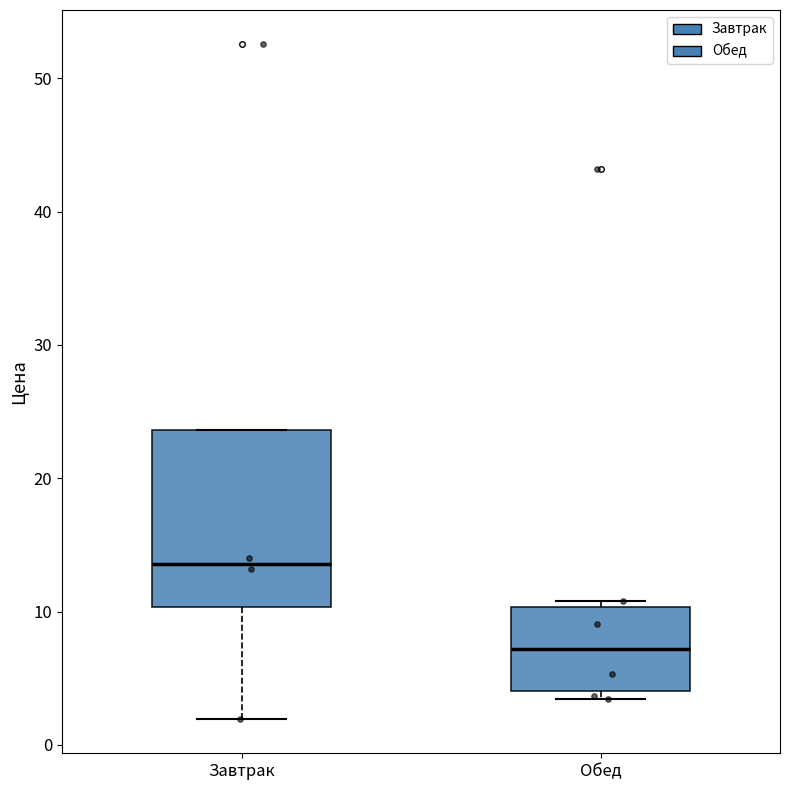

Reading left to right, transcribe this box plot: for each box, give where its median line is, the range the box spans, and where its two whiskers end, as read against the y-axis. The values are not printed on the chart, so give them approximately, as read against the axis.

Завтрак: median 14, box 10 to 24, whiskers 2 to 24
Обед: median 7, box 4 to 10, whiskers 3 to 11